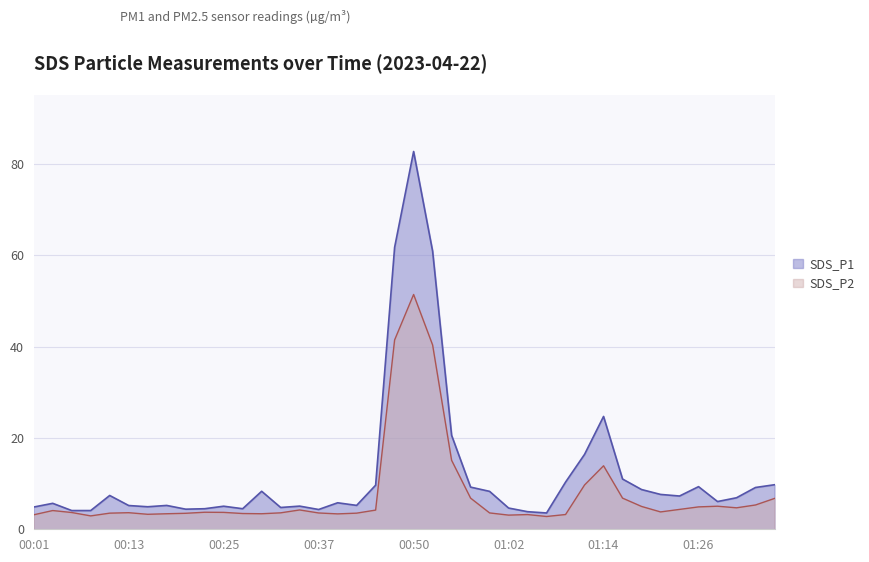

What is the approximate value of SDS_P2 at 00:37?

3.6